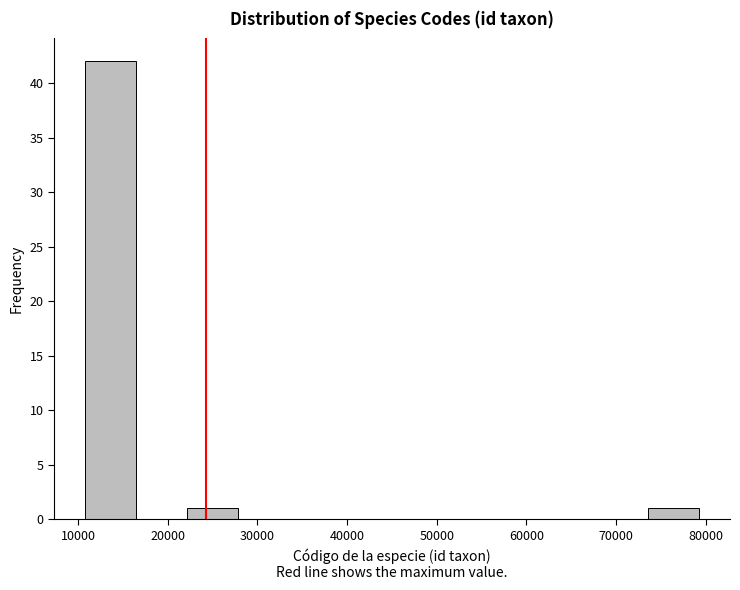

Reading left to right, list every bar in this chart as the range it spans on the x-axis followed by its height. Neither the bar edges nor the heights are printed on the chart, so give them approximately, as read against the axes.

11000 to 16000: 42
16000 to 22000: 0
22000 to 28000: 1
28000 to 34000: 0
34000 to 39000: 0
39000 to 45000: 0
45000 to 51000: 0
51000 to 56000: 0
56000 to 62000: 0
62000 to 68000: 0
68000 to 74000: 0
74000 to 79000: 1